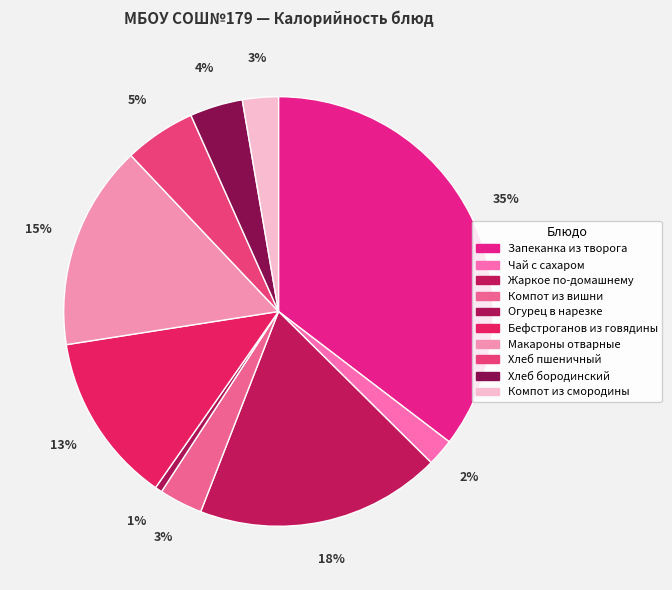

Combined, what portion of the pie is Компот из смородины and Хлеб бородинский?

6.7%